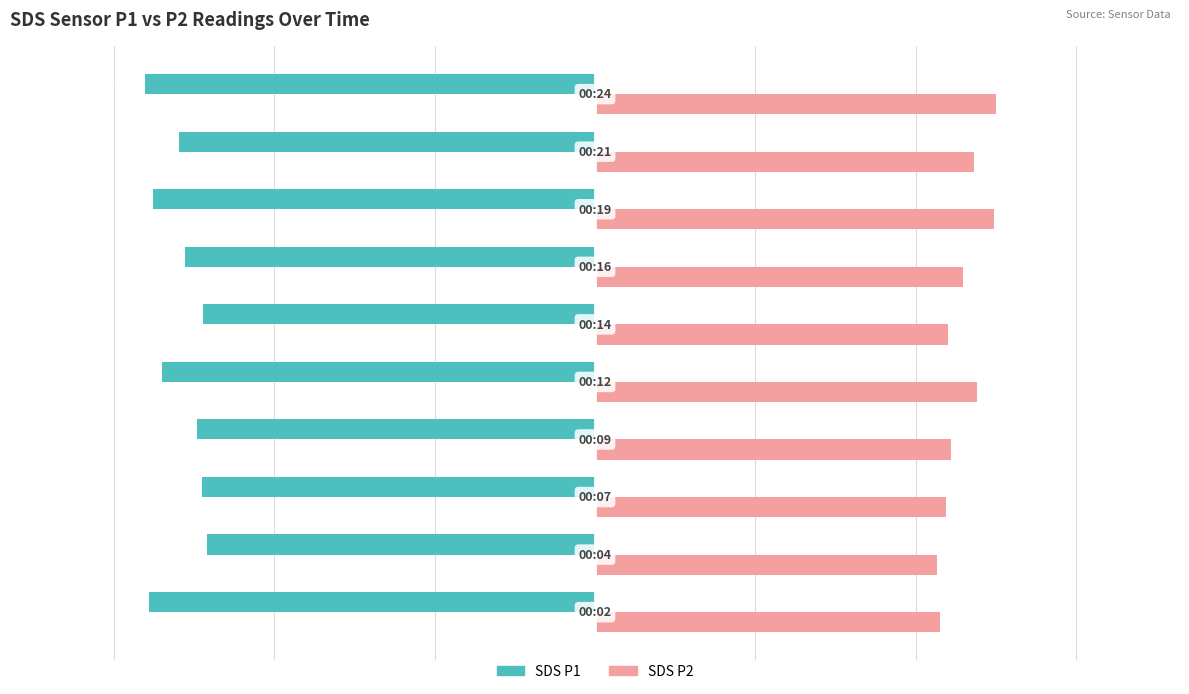

Count the number of categories in the chart.

10